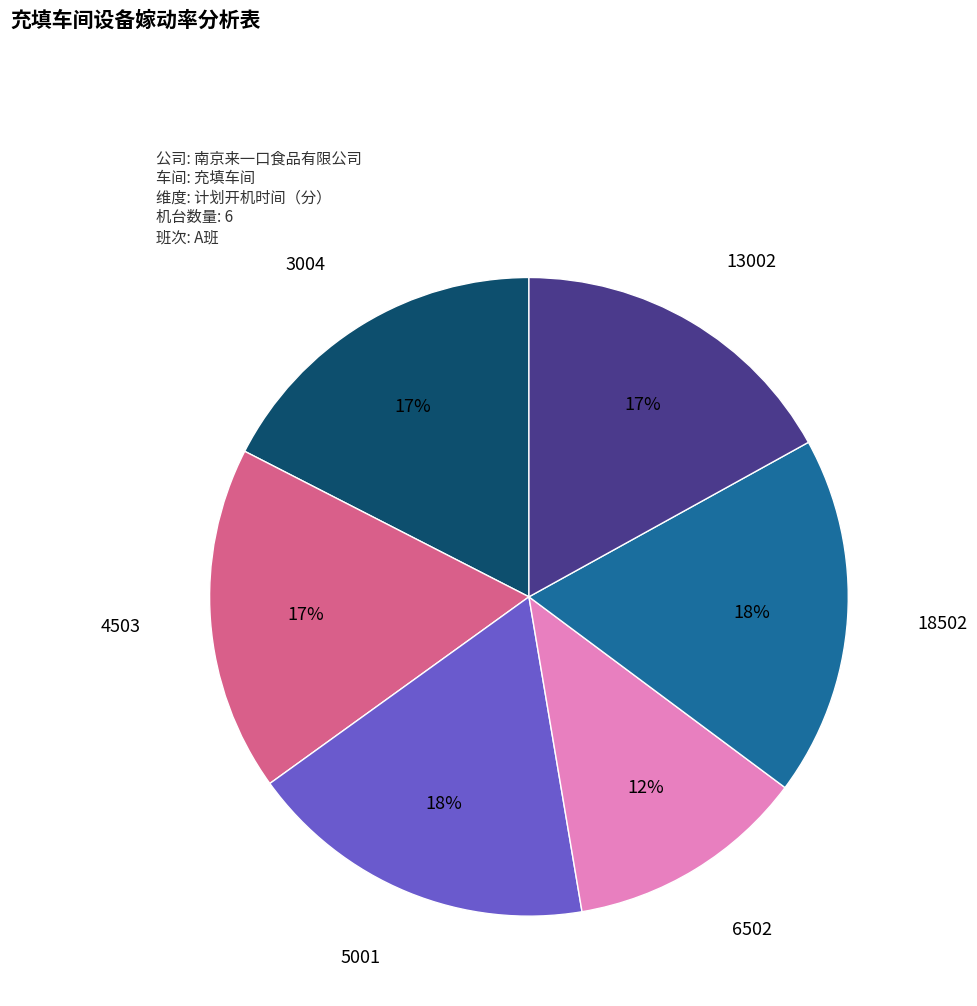

Is there any slice that represents more than half of the pie?

No